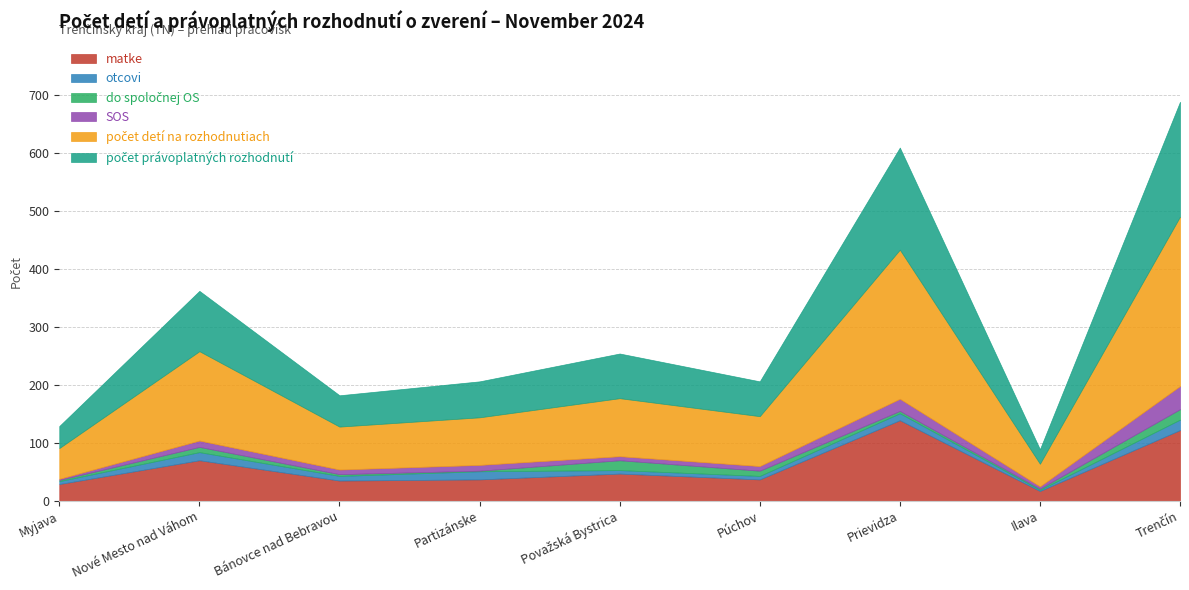

Which label corresponds to the smallest value in the chart?

Partizánske